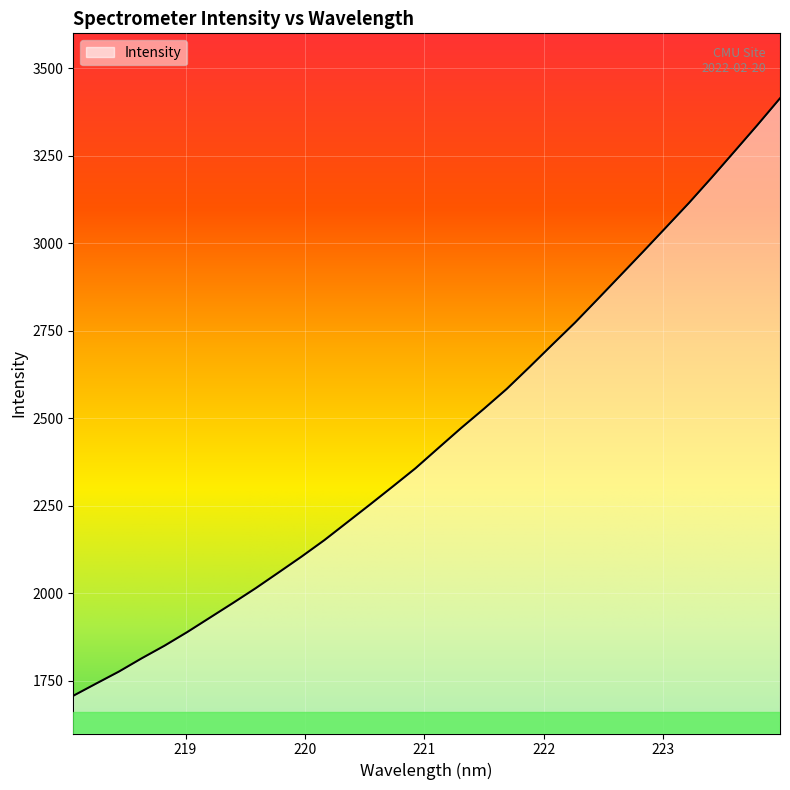

What is the smallest value displayed?

1707.8